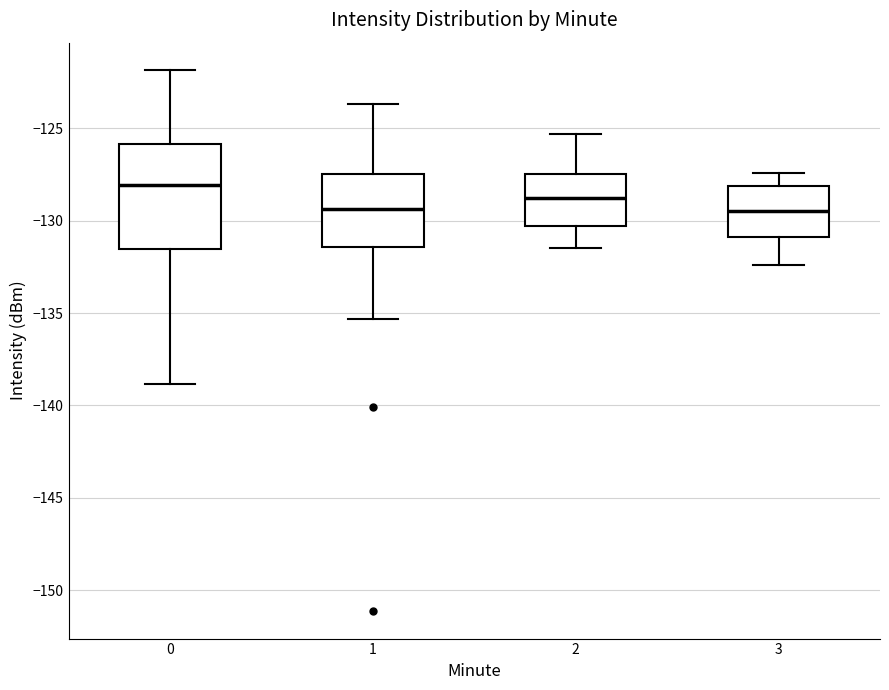

Which box is the tallest, from its lower edge to its upper edge?

0